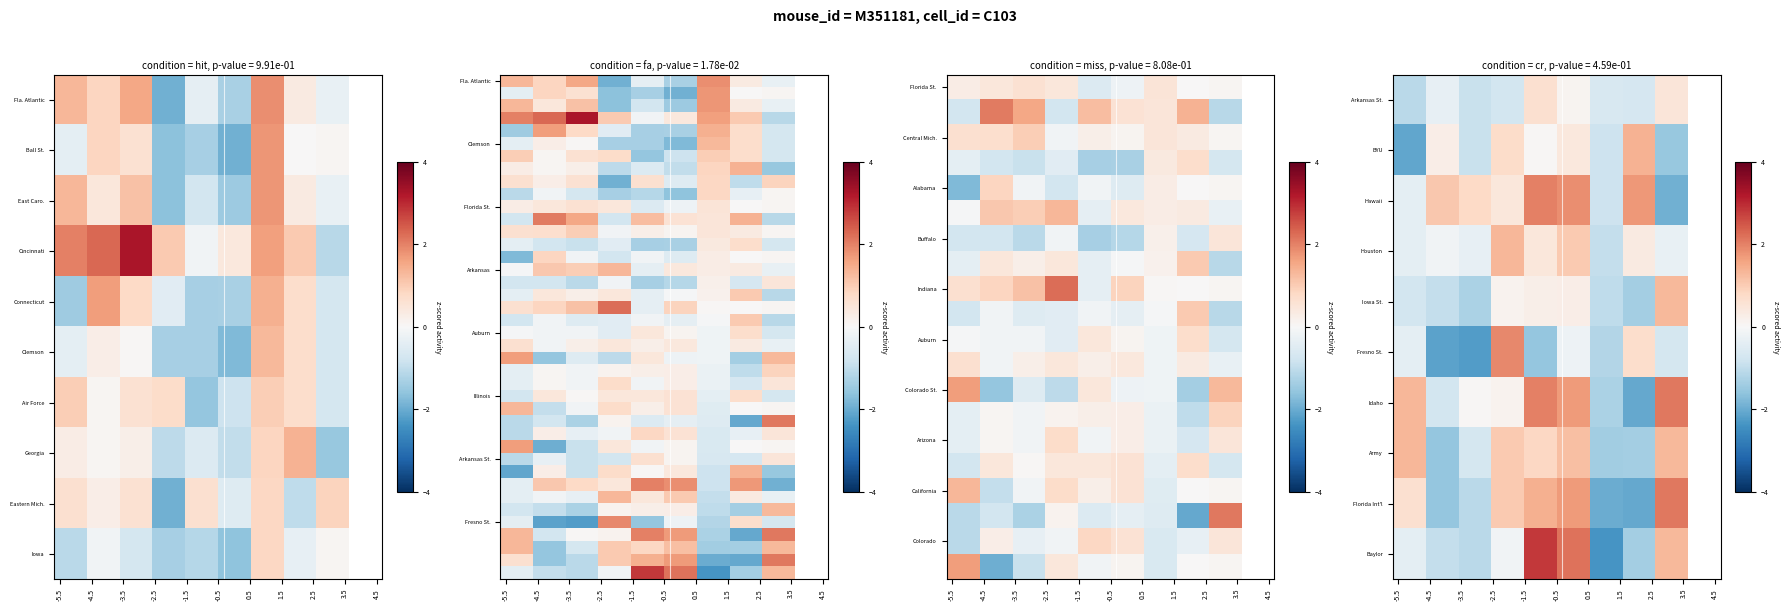

How many categories are shown in the chart?

30